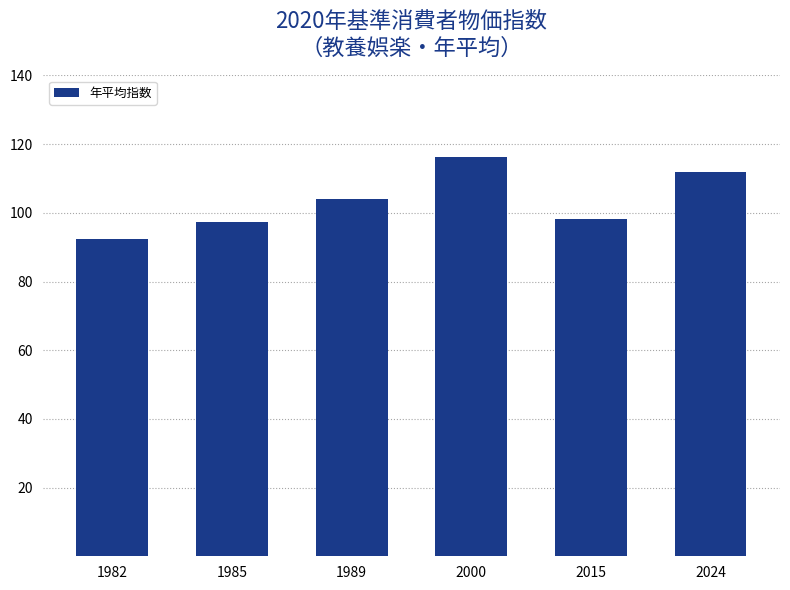

Which label corresponds to the largest value in the chart?

2000